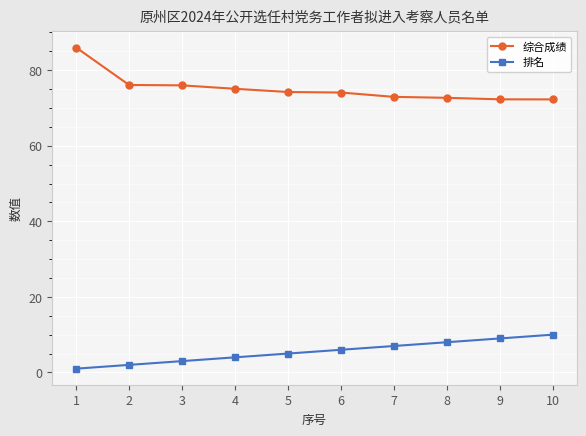

What is the difference between the 排名 values at 4 and 6?

2.0